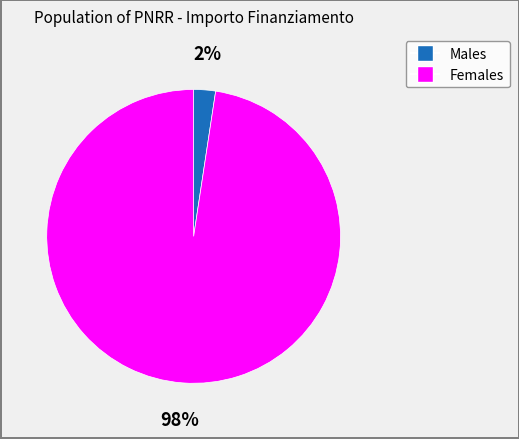

How many slices are in this pie chart?

2